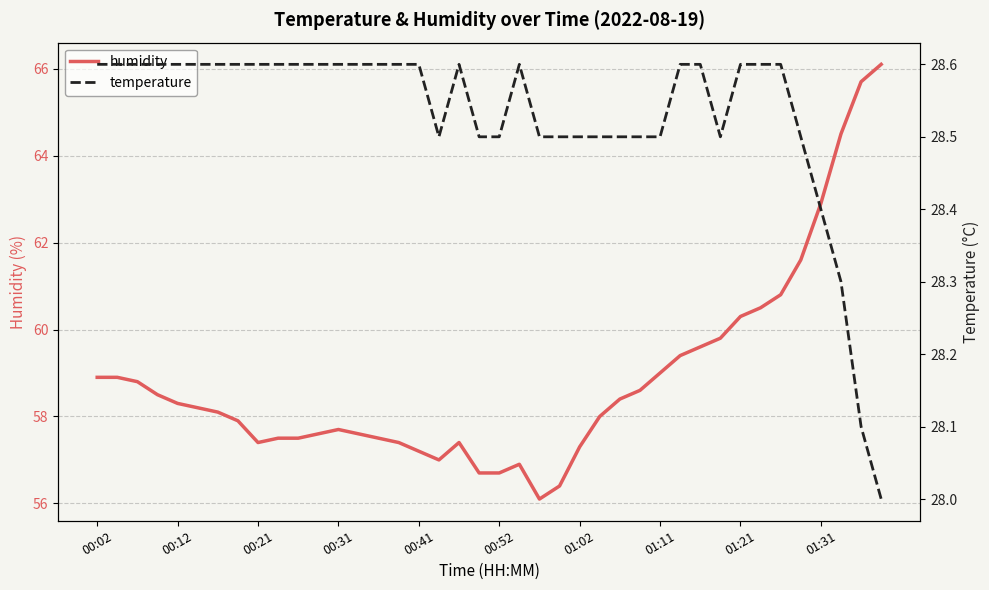

Where is humidity nearest to the value 61?

34